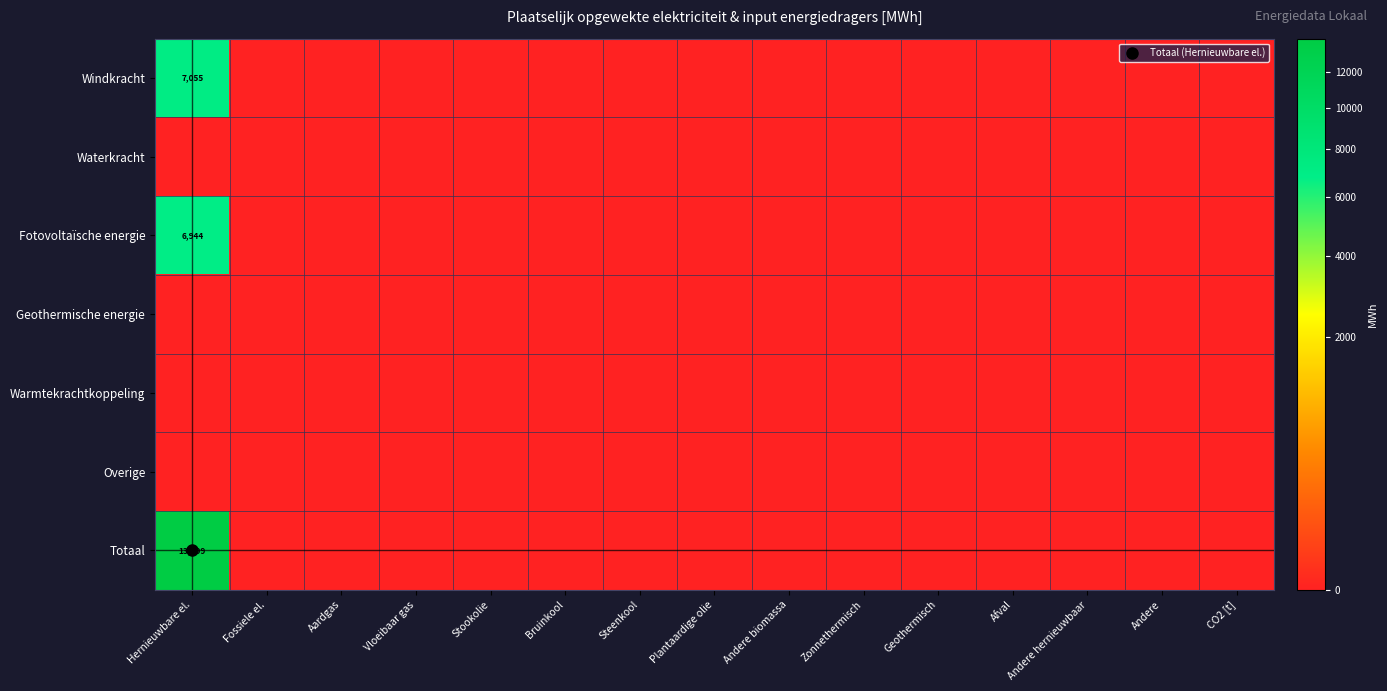

Is the value of Totaal at CO2 [t] greater than the value of Warmtekrachtkoppeling at Zonnethermisch?

No